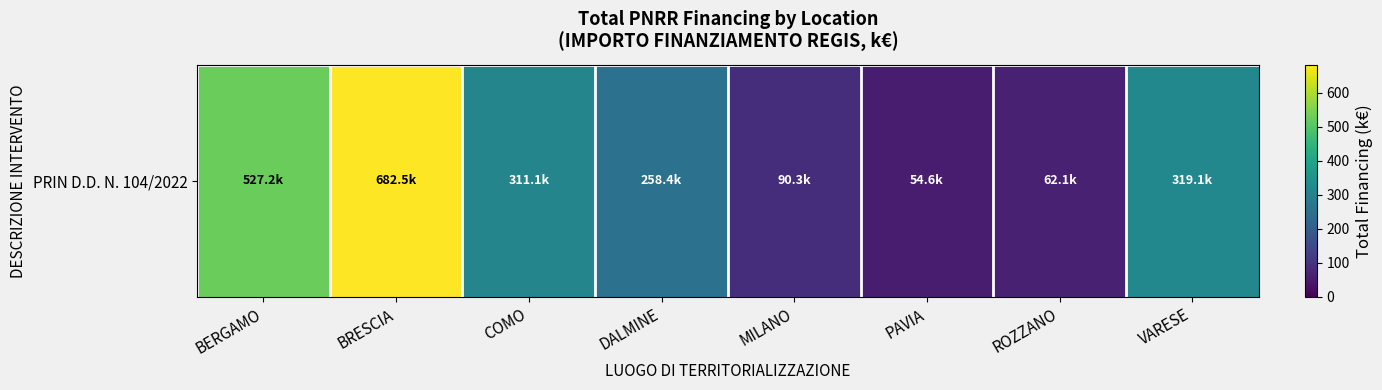

Which label corresponds to the largest value in the chart?

BRESCIA